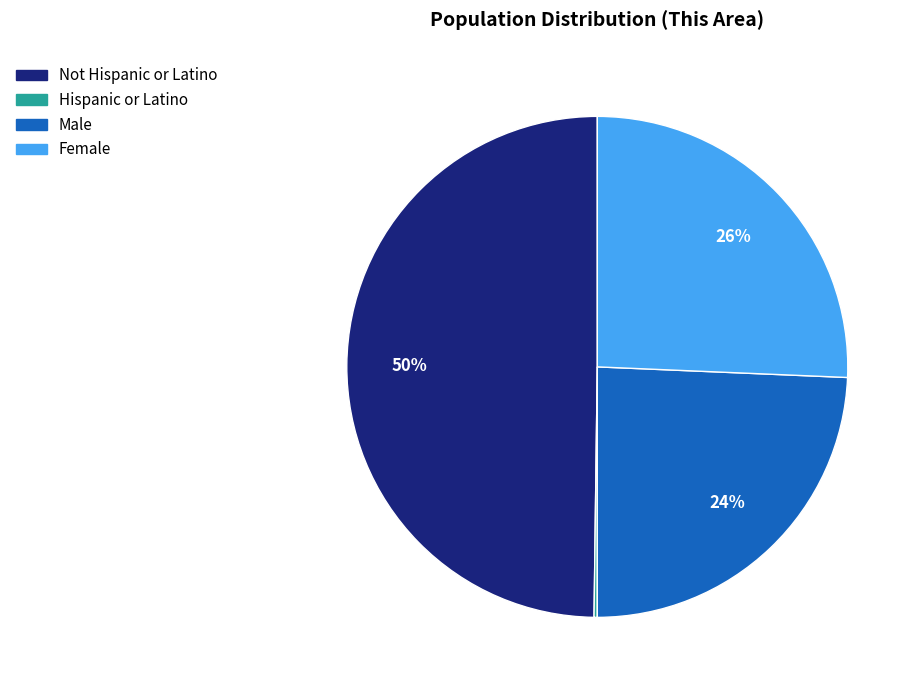

To the nearest percent, what is the average slice percentage?

25%